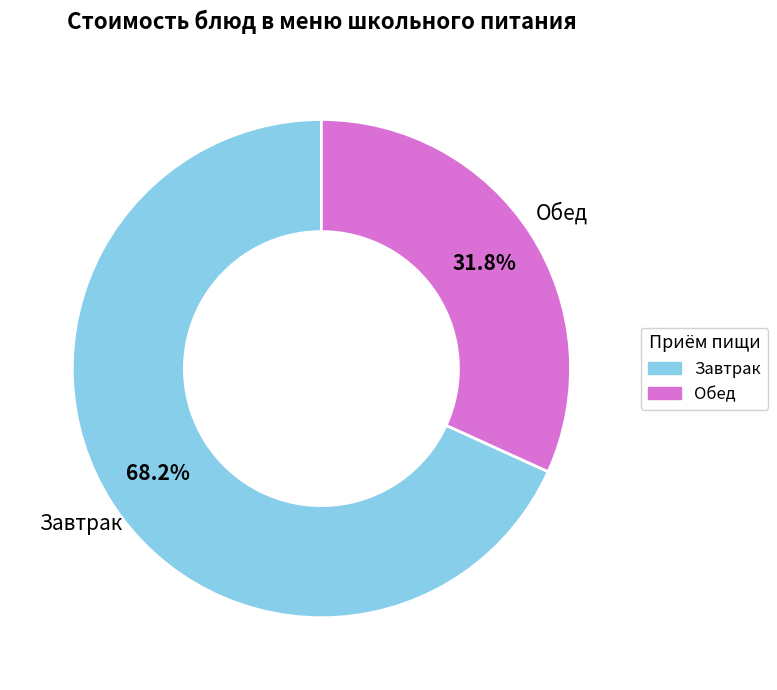

Is there a majority slice in this chart?

Yes